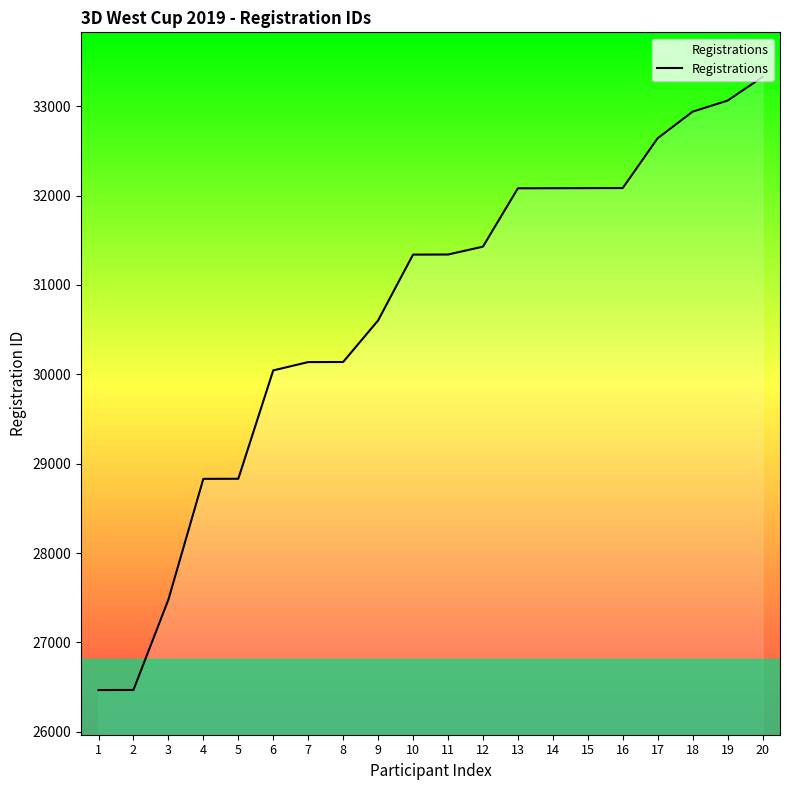

Is this an area chart (filled region under the line)?

No